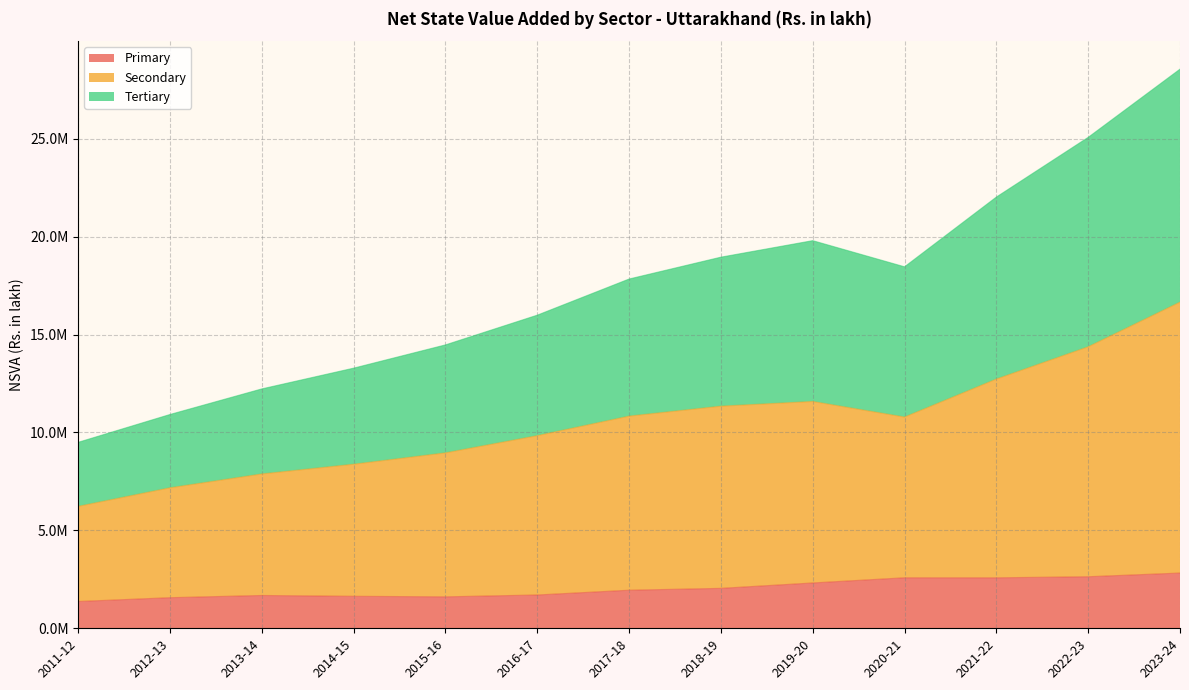

What are all the series names shown in the legend?

Primary, Secondary, Tertiary